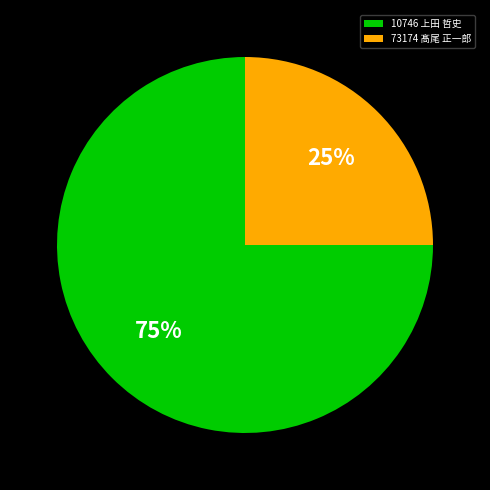

Is the sum of 10746 上田 哲史 and 73174 髙尾 正一郎 greater than half?

Yes